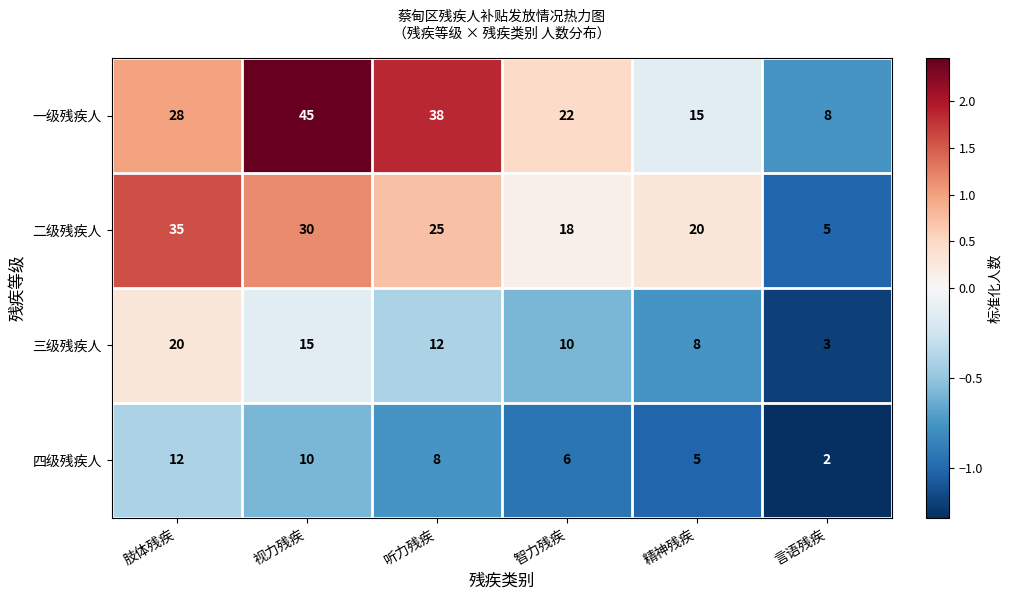

What is the highest value of the 二级残疾人 series?

35